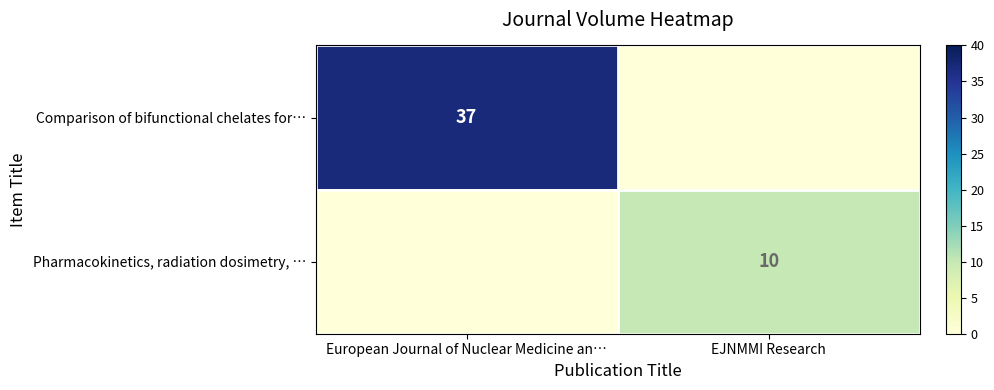

How many row_0 values are between 0 and 37?

2